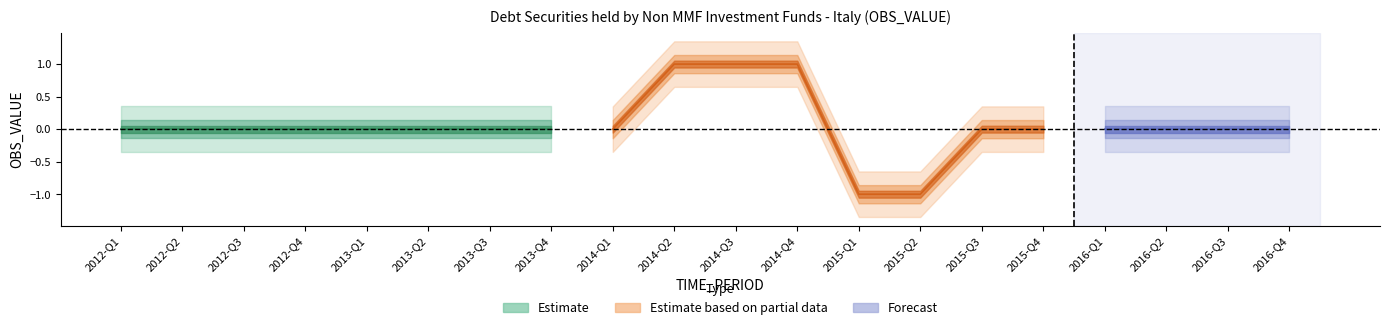

Reading left to right, extract all data points from this chart.

0	0	0	0	0	0	0	0	0	1	1	1	-1	-1	0	0	0	0	0	0